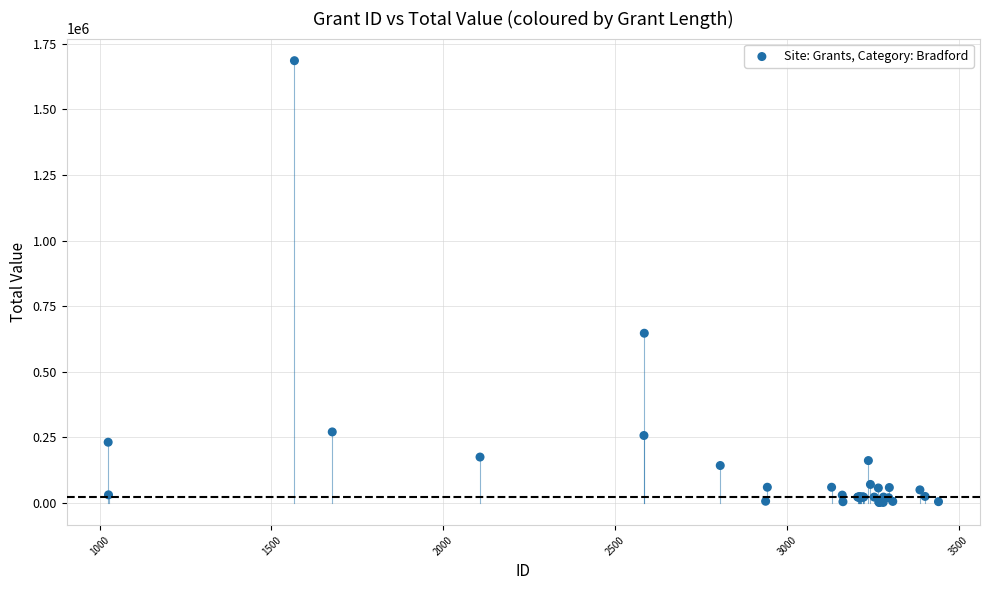

What Y value in the scatter plot is closest to 843636?

646798